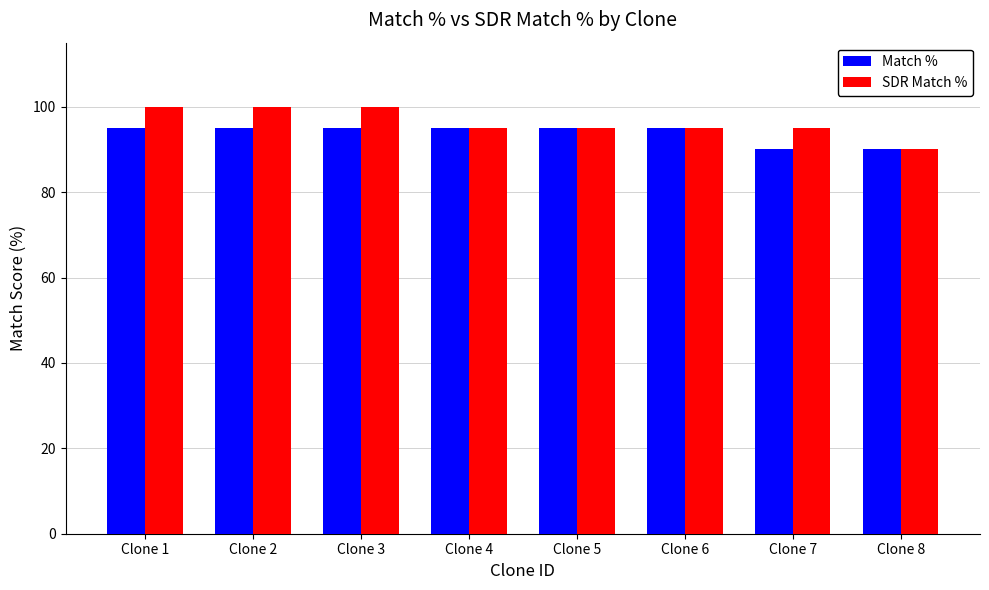

List the series in order of their overall mean, lowest first.

Match %, SDR Match %